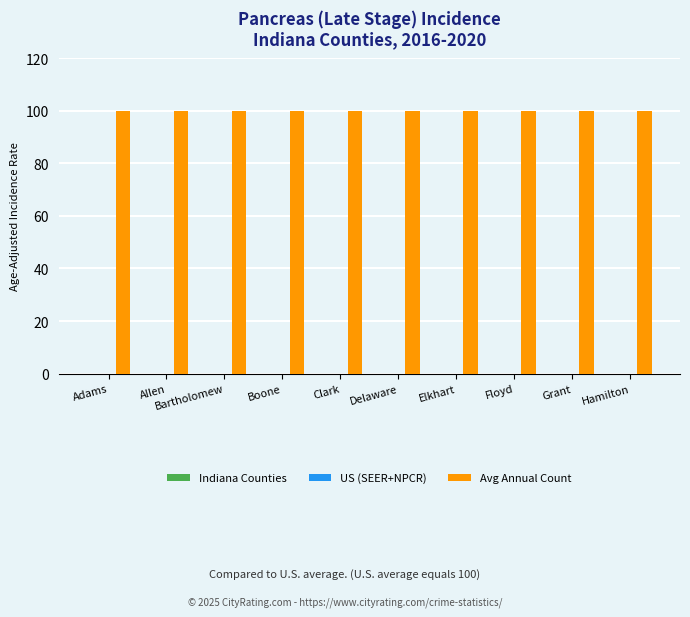

The value of Avg Annual Count at Grant is 69.1. True or false?

False